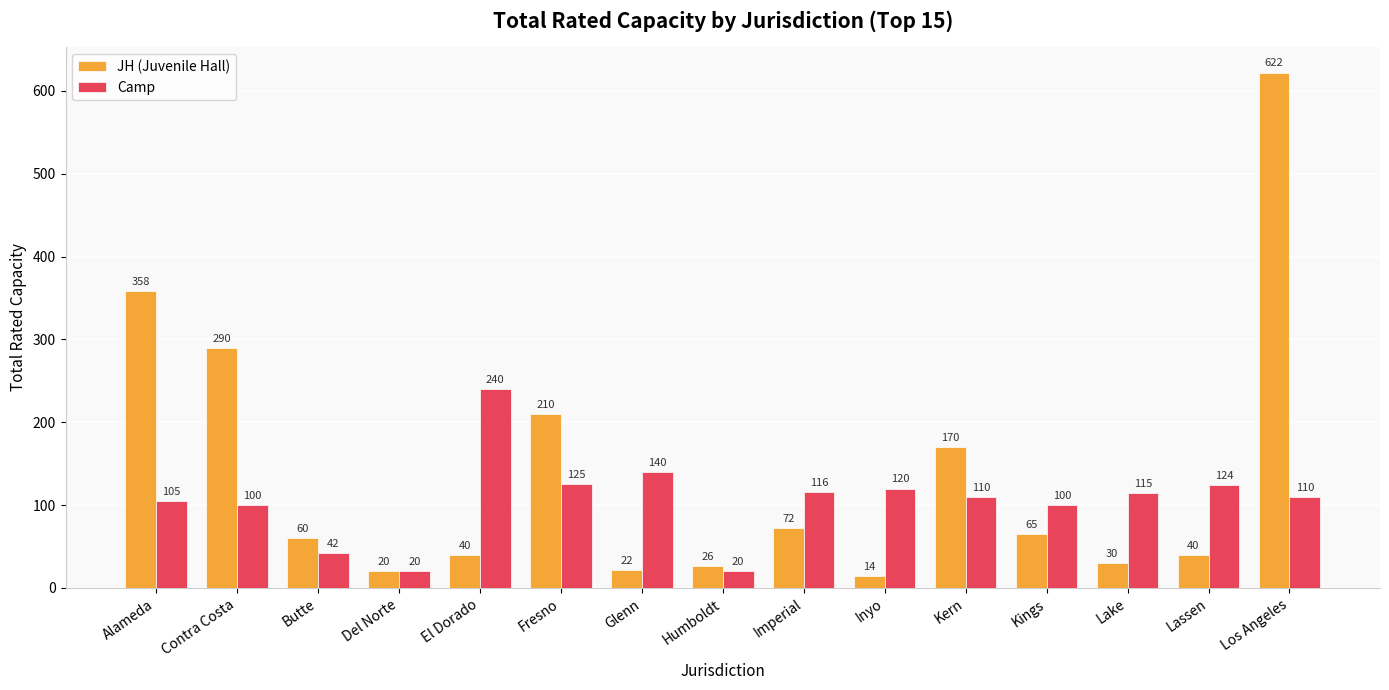

At which category does the chart reach its peak across all series?

Los Angeles